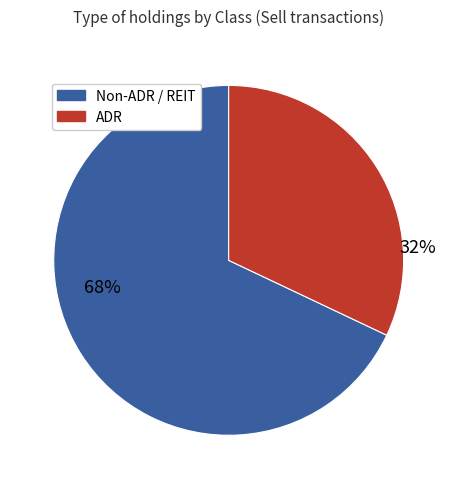

To the nearest percent, what is the average slice percentage?

50%